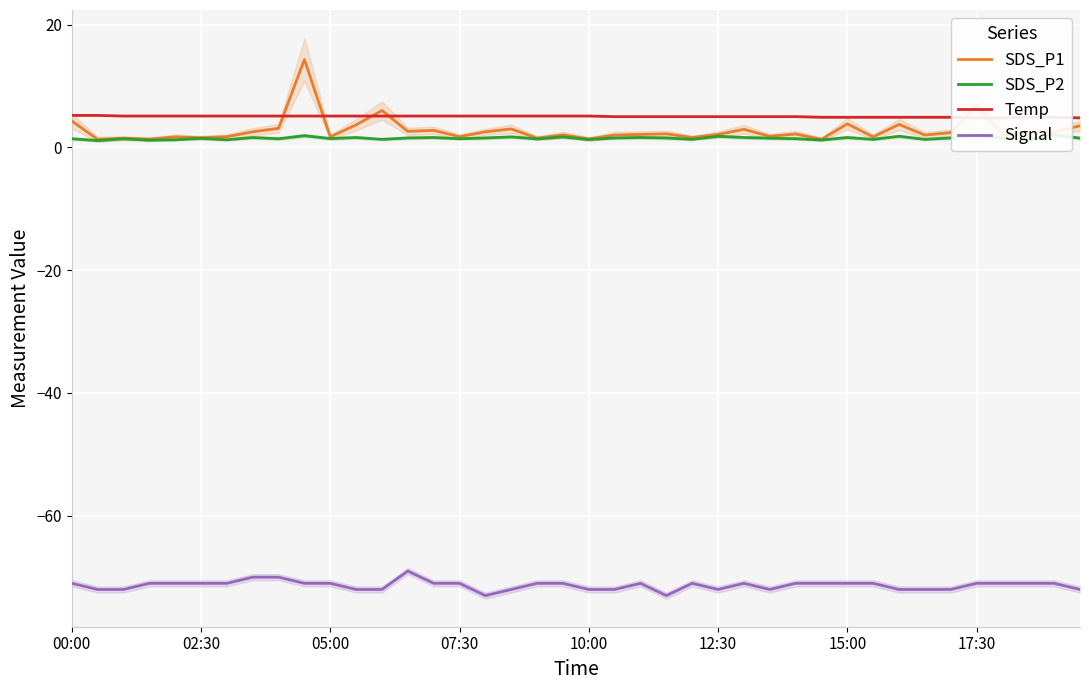

How many interior local peaks does the SDS_P1 series have?

13